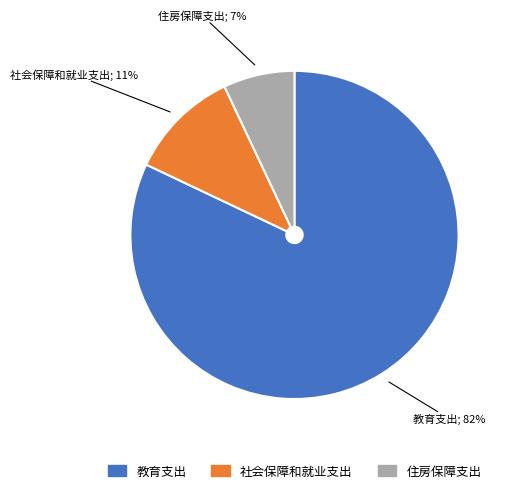

Is the sum of 社会保障和就业支出 and 教育支出 greater than half?

Yes